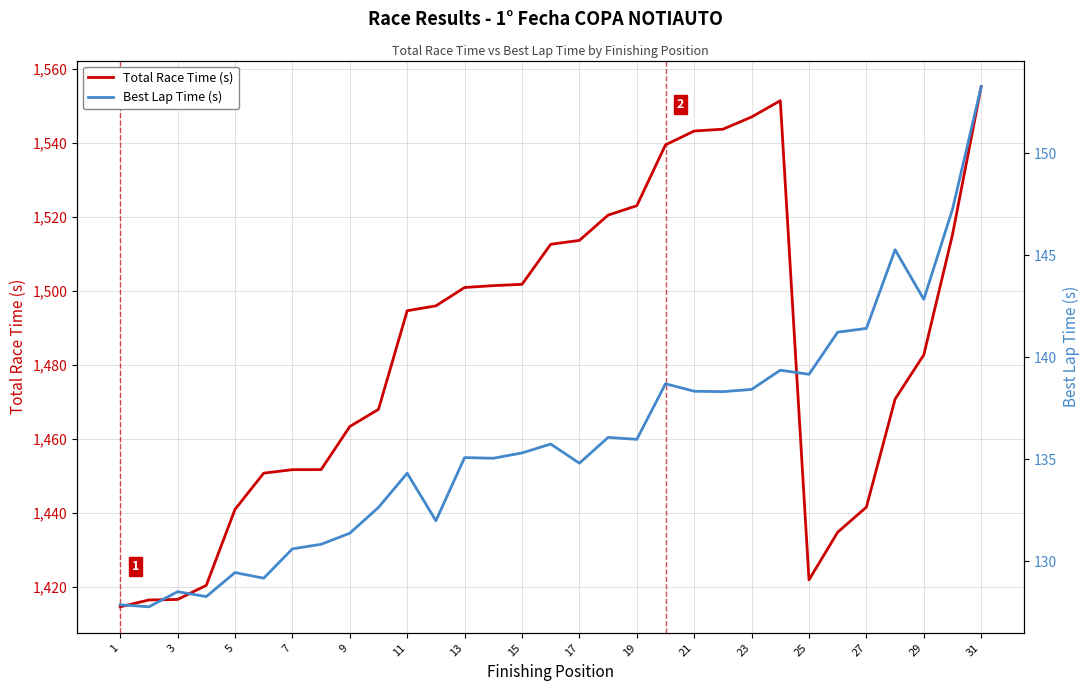

Rank the series by their average value, from lowest to highest.

Best Lap Time (s), Total Race Time (s)